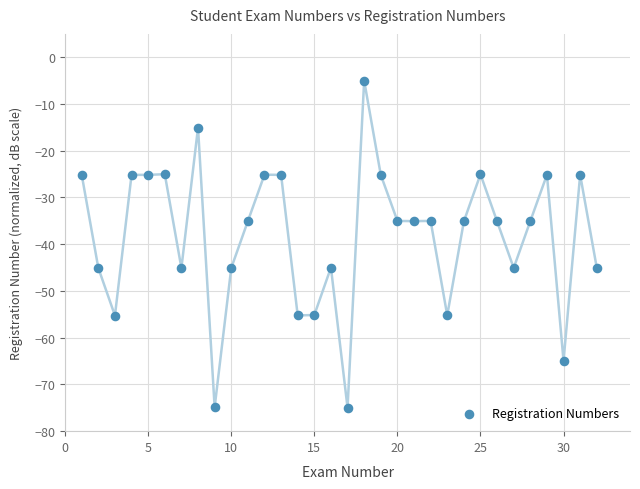

What is the range of X values (max minus min)?

31.0